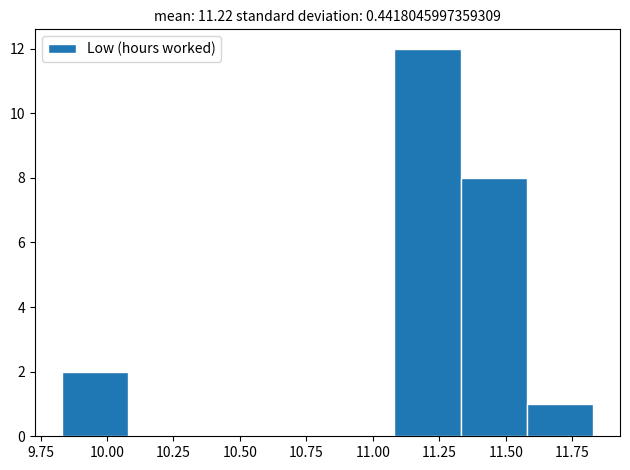

Reading left to right, transcribe this chart: for each bar, give the range it covers on the x-axis and its height. Neither the bar edges nor the heights are printed on the chart, so give them approximately, as read against the axes.

9.83 to 10.08: 2
10.08 to 10.33: 0
10.33 to 10.58: 0
10.58 to 10.83: 0
10.83 to 11.08: 0
11.08 to 11.33: 12
11.33 to 11.58: 8
11.58 to 11.83: 1